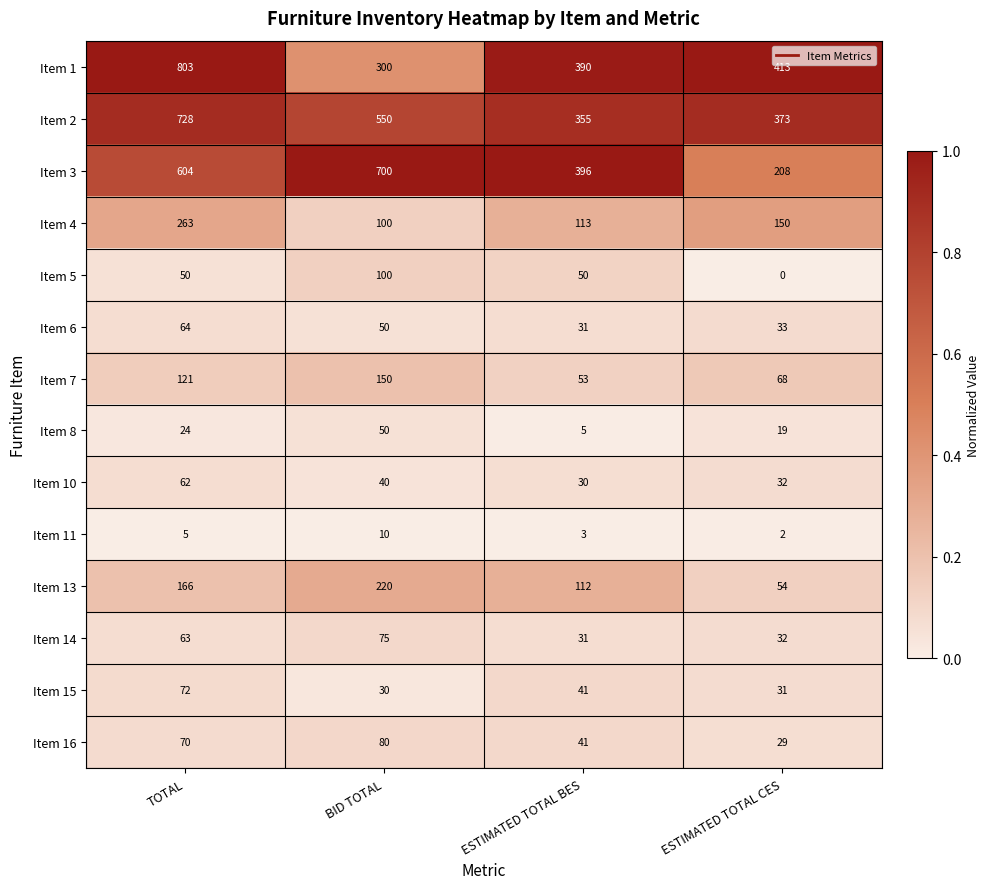

What is the sum of the Item 2 values at ESTIMATED TOTAL BES and BID TOTAL?

905